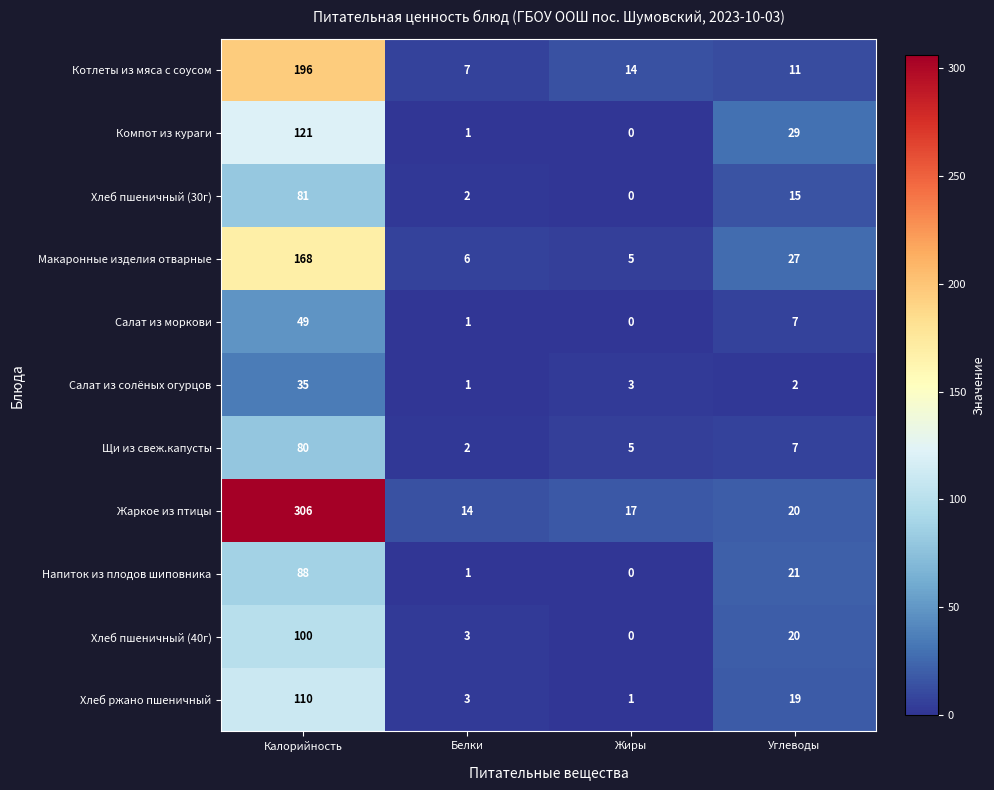

What is the difference between the second highest and second lowest values in the Компот из кураги series?

28